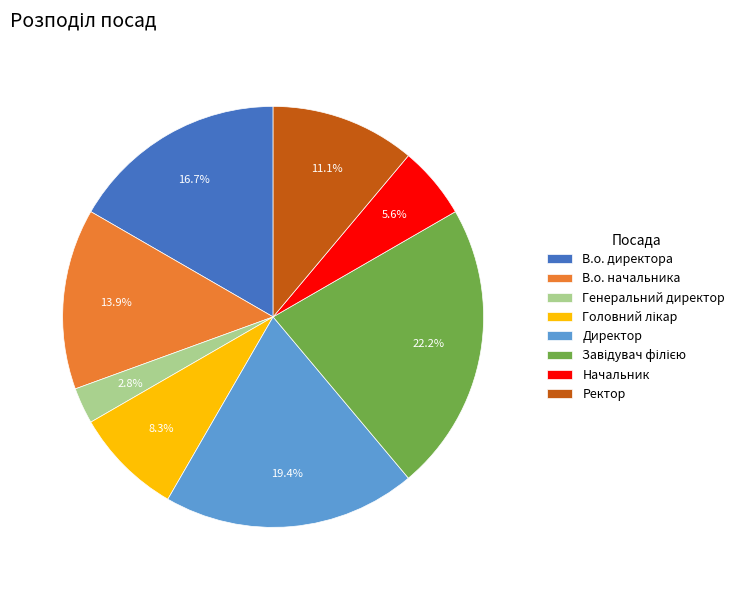

What portion of the pie excludes Директор?

80.6%